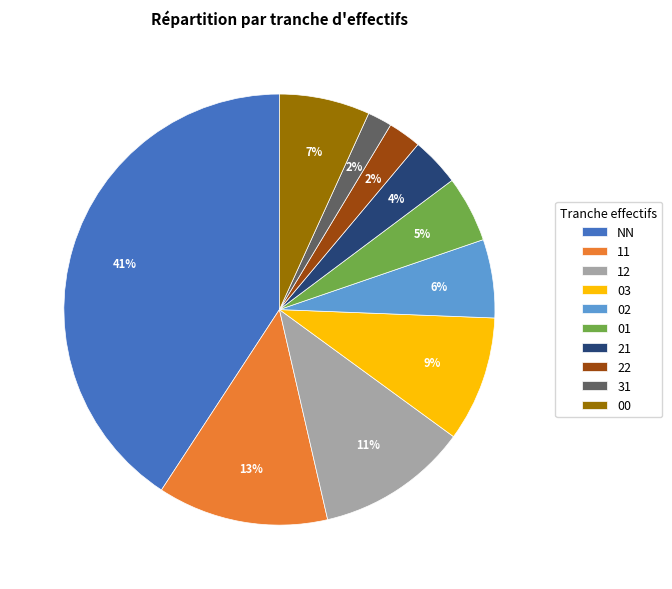

How many slices are in this pie chart?

10